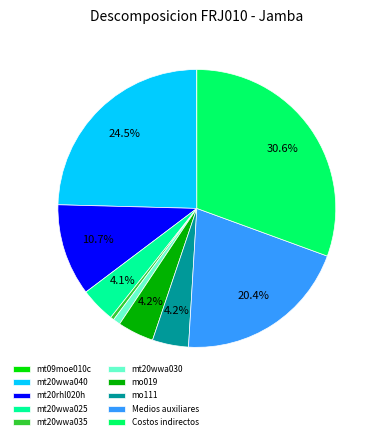

What is the ratio of the value at mt20wwa025 to the value at Medios auxiliares?

0.2